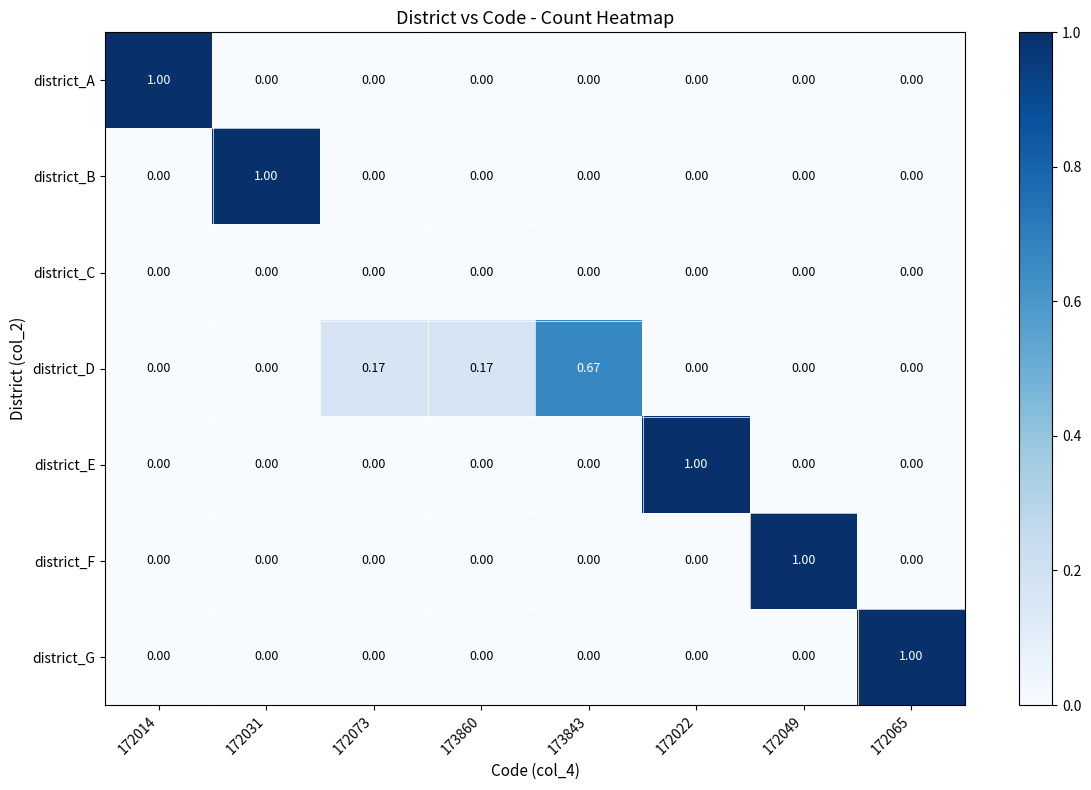

At how many categories does at least one series exceed 0?

8